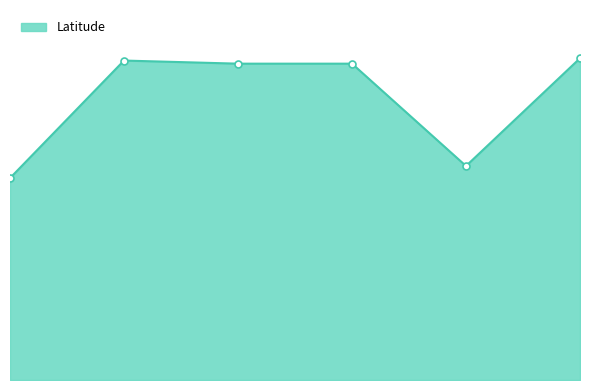

Does the chart have visible grid lines?

No